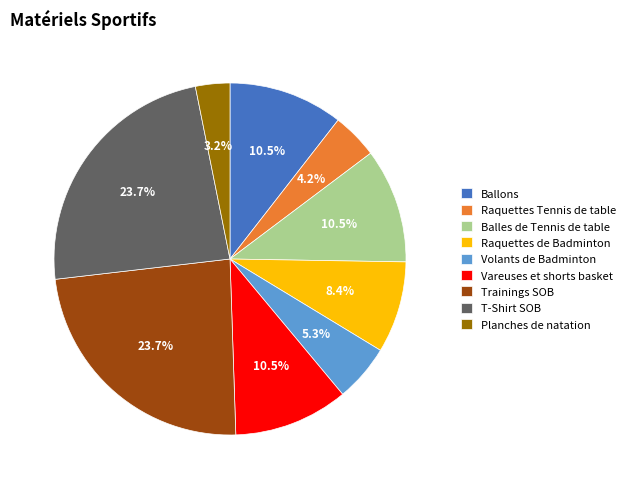

To the nearest percent, what is the difference between the Vareuses et shorts basket and Raquettes de Badminton slice percentages?

2%